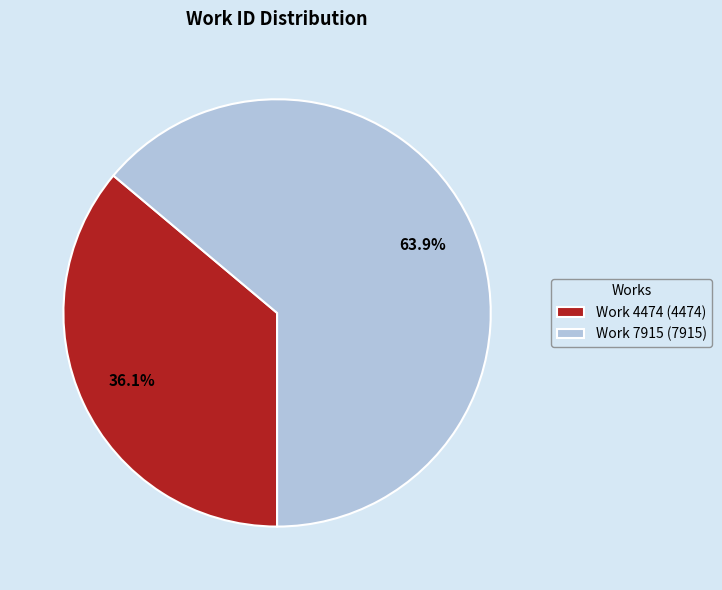

What is the majority slice?

Work 7915